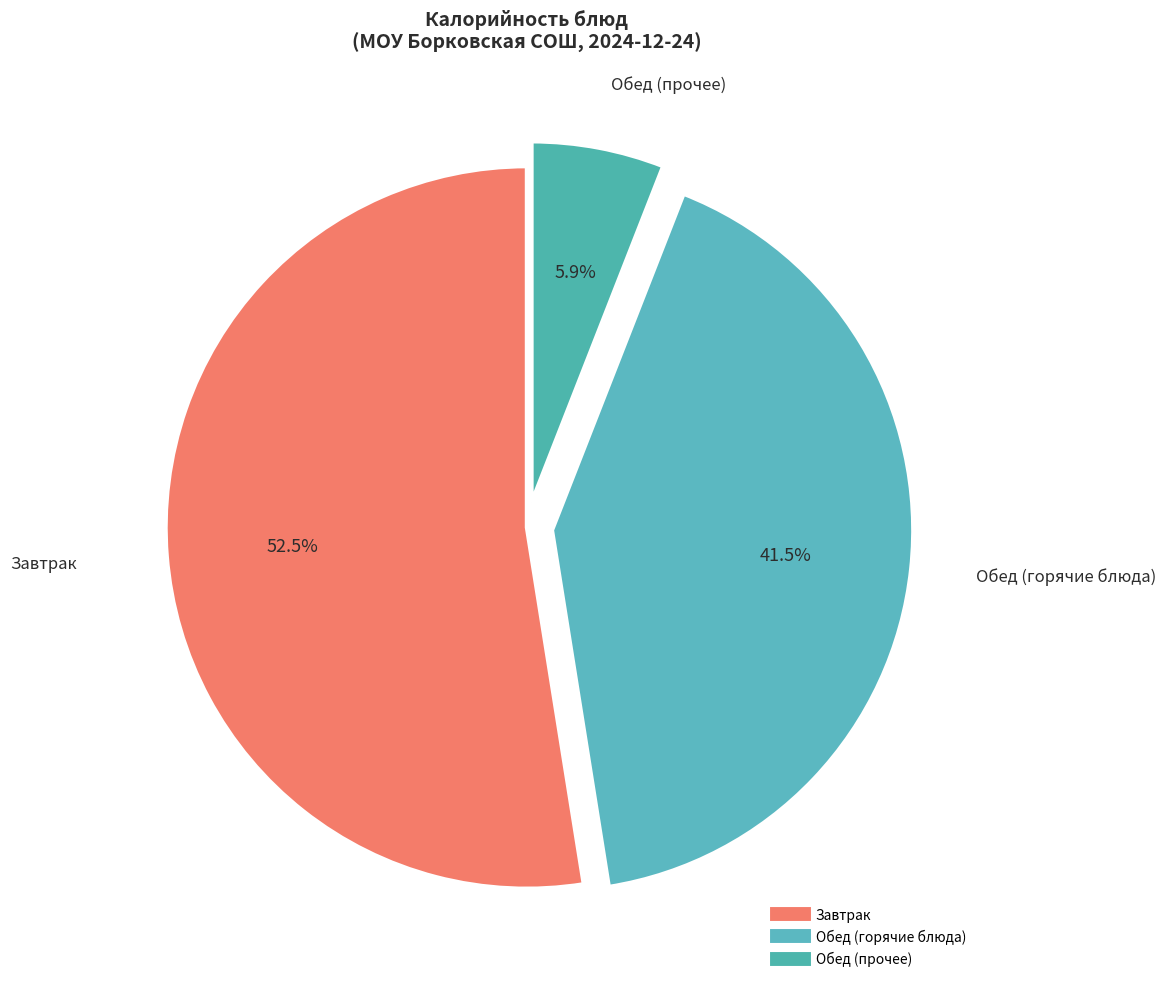

How many segments does this pie chart have?

3